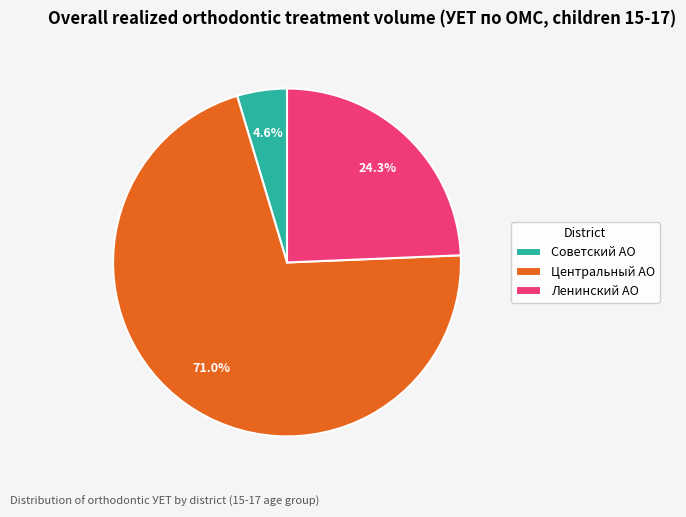

To the nearest percent, what percentage of the pie is Ленинский АО?

24%